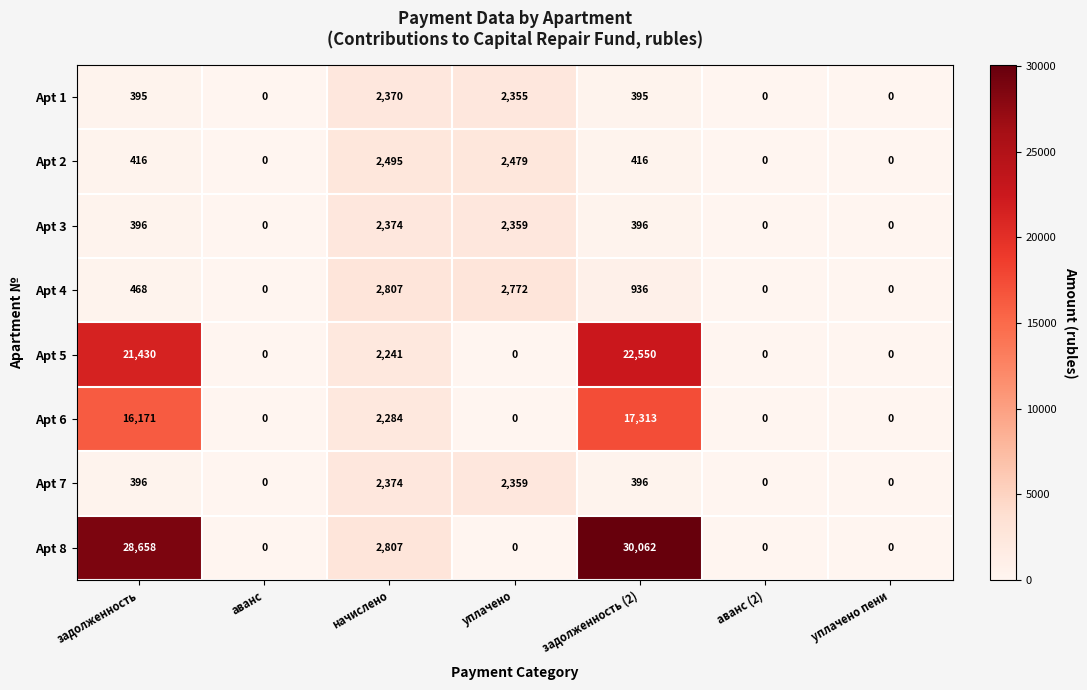

The Apt 8 series shows 716 at начислено. True or false?

False